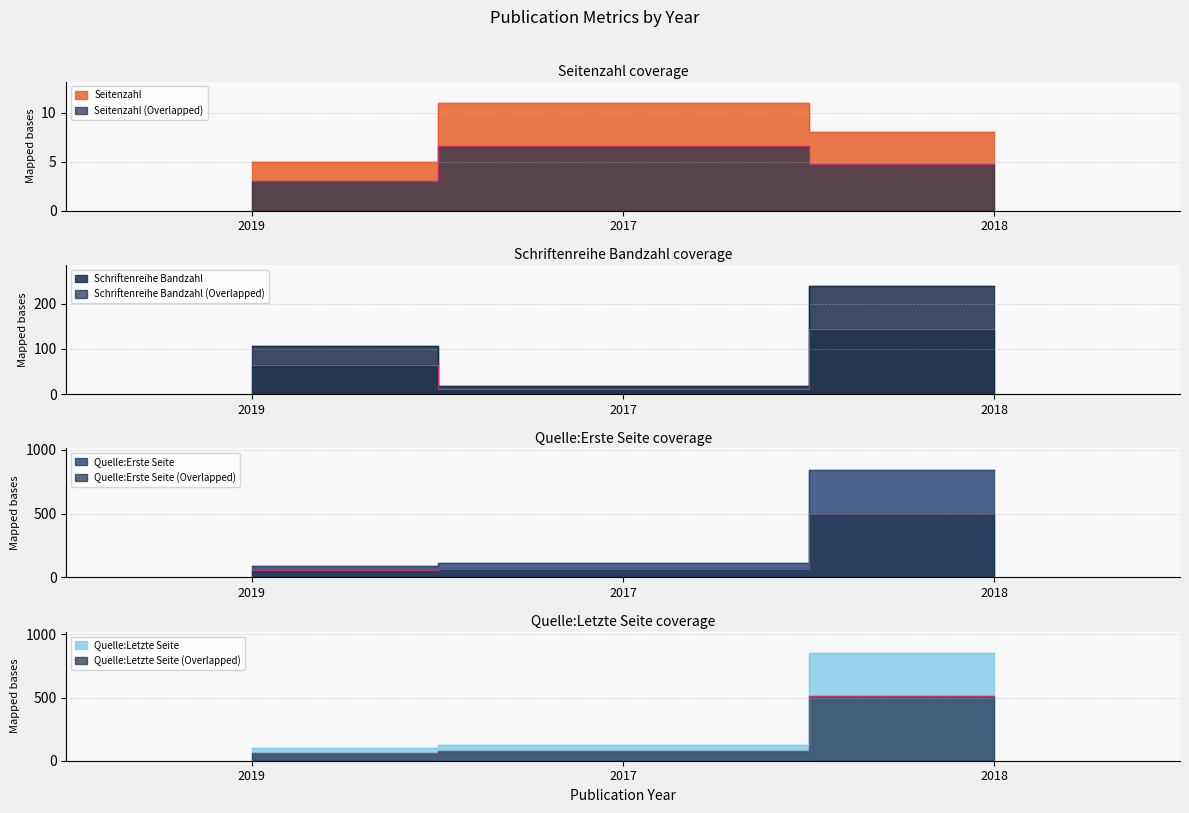

What is the value of the Quelle:Erste Seite point at the 3rd from the left?

844